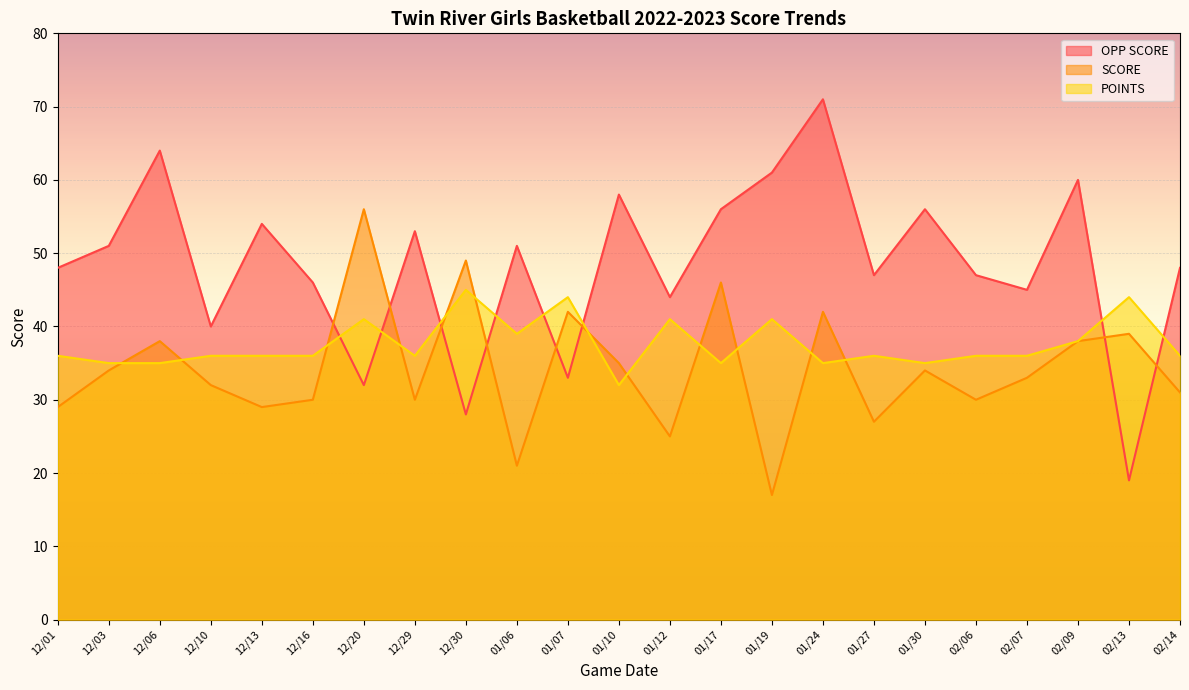

The value of OPP SCORE at 02/06 is 47. True or false?

True